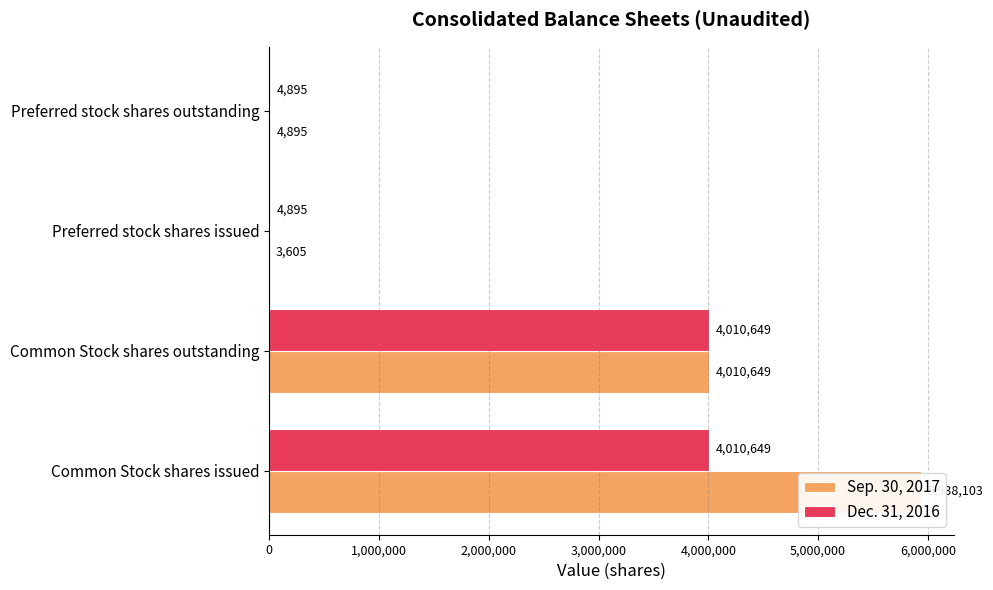

What is the difference between the maximum and second lowest values in the Dec. 31, 2016 series?

4005754